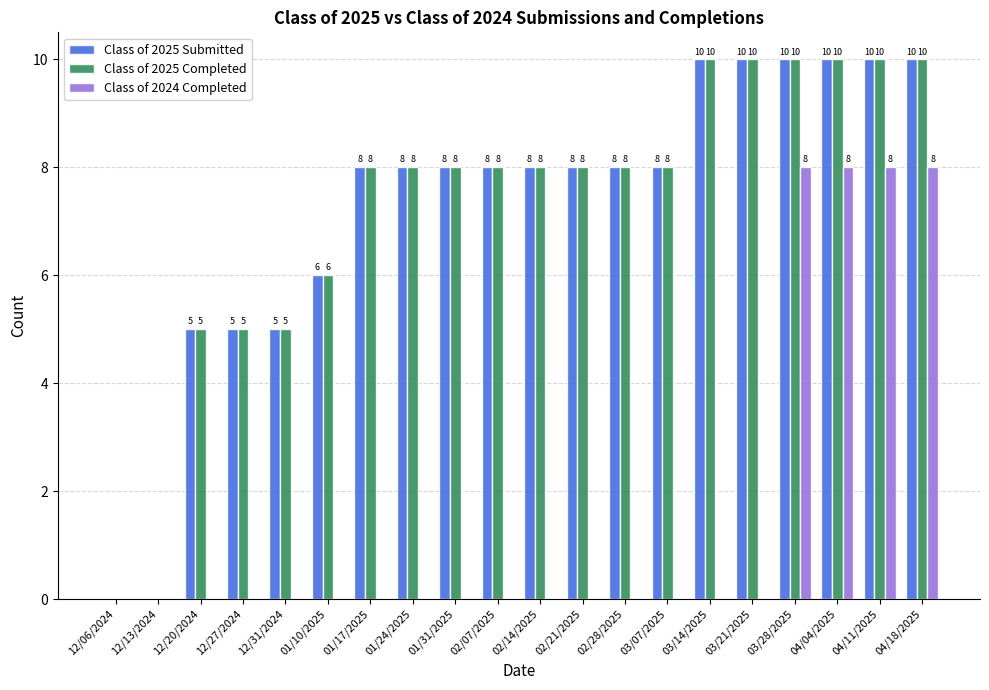

The Class of 2025 Submitted series shows 8 at 02/14/2025. True or false?

True